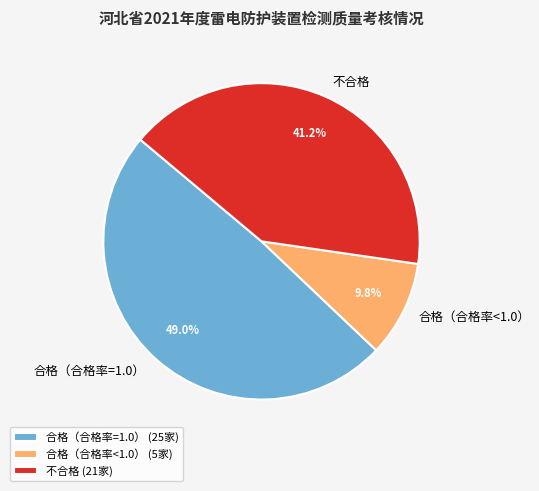

Combined, do 合格（合格率=1.0） and 不合格 account for over 50%?

Yes